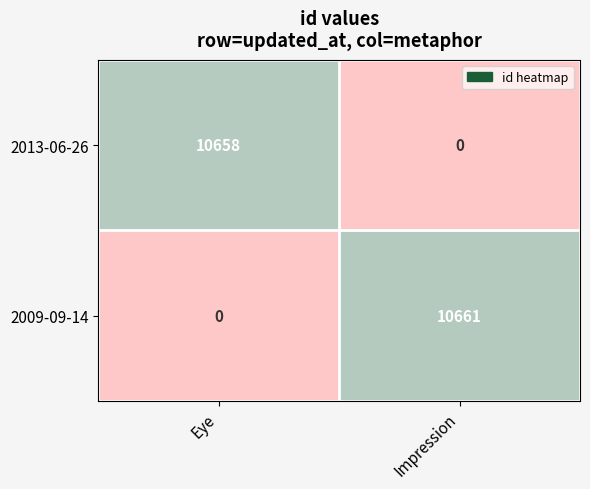

Which series has the widest spread of values?

2009-09-14